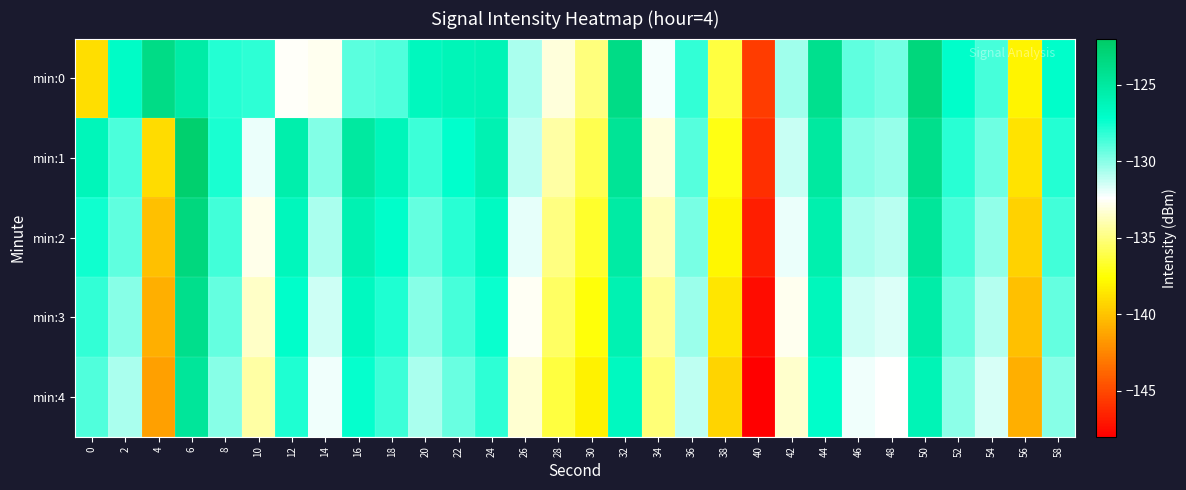

Reading left to right, transcribe all the data shown in this chart.

min:0: 0=-138.9	2=-126.9	4=-123.7	6=-125.3	8=-128.0	10=-128.2	12=-132.5	14=-132.8	16=-129.1	18=-128.9	20=-126.6	22=-126.3	24=-126.1	26=-130.6	28=-133.1	30=-135.0	32=-123.6	34=-132.2	36=-128.2	38=-136.3	40=-145.5	42=-130.5	44=-124.1	46=-129.2	48=-129.5	50=-123.1	52=-127.1	54=-128.7	56=-138.0	58=-127.1
min:1: 0=-126.3	2=-128.7	4=-139.0	6=-122.5	8=-127.7	10=-132.0	12=-125.6	14=-129.9	16=-125.0	18=-126.3	20=-128.5	22=-127.2	24=-125.9	26=-131.1	28=-134.2	30=-136.0	32=-124.5	34=-133.1	36=-129.0	38=-137.2	40=-146.0	42=-131.3	44=-125.0	46=-130.0	48=-130.3	50=-124.0	52=-128.0	54=-129.5	56=-138.7	58=-127.9
min:2: 0=-127.5	2=-129.2	4=-140.1	6=-123.3	8=-128.6	10=-132.8	12=-126.4	14=-130.7	16=-125.9	18=-127.1	20=-129.3	22=-128.0	24=-126.7	26=-131.9	28=-134.9	30=-136.7	32=-125.2	34=-133.8	36=-129.7	38=-137.9	40=-146.7	42=-132.0	44=-125.7	46=-130.7	48=-131.0	50=-124.7	52=-128.7	54=-130.2	56=-139.4	58=-128.6
min:3: 0=-128.2	2=-130.0	4=-140.8	6=-124.0	8=-129.3	10=-133.5	12=-127.1	14=-131.4	16=-126.6	18=-127.8	20=-130.0	22=-128.7	24=-127.4	26=-132.6	28=-135.6	30=-137.4	32=-125.9	34=-134.5	36=-130.4	38=-138.6	40=-147.4	42=-132.7	44=-126.4	46=-131.4	48=-131.7	50=-125.4	52=-129.4	54=-130.9	56=-140.1	58=-129.3
min:4: 0=-128.9	2=-130.7	4=-141.5	6=-124.7	8=-130.0	10=-134.2	12=-127.8	14=-132.1	16=-127.3	18=-128.5	20=-130.7	22=-129.4	24=-128.1	26=-133.3	28=-136.3	30=-138.1	32=-126.6	34=-135.2	36=-131.1	38=-139.3	40=-148.1	42=-133.4	44=-127.1	46=-132.1	48=-132.4	50=-126.1	52=-130.1	54=-131.6	56=-140.8	58=-130.0